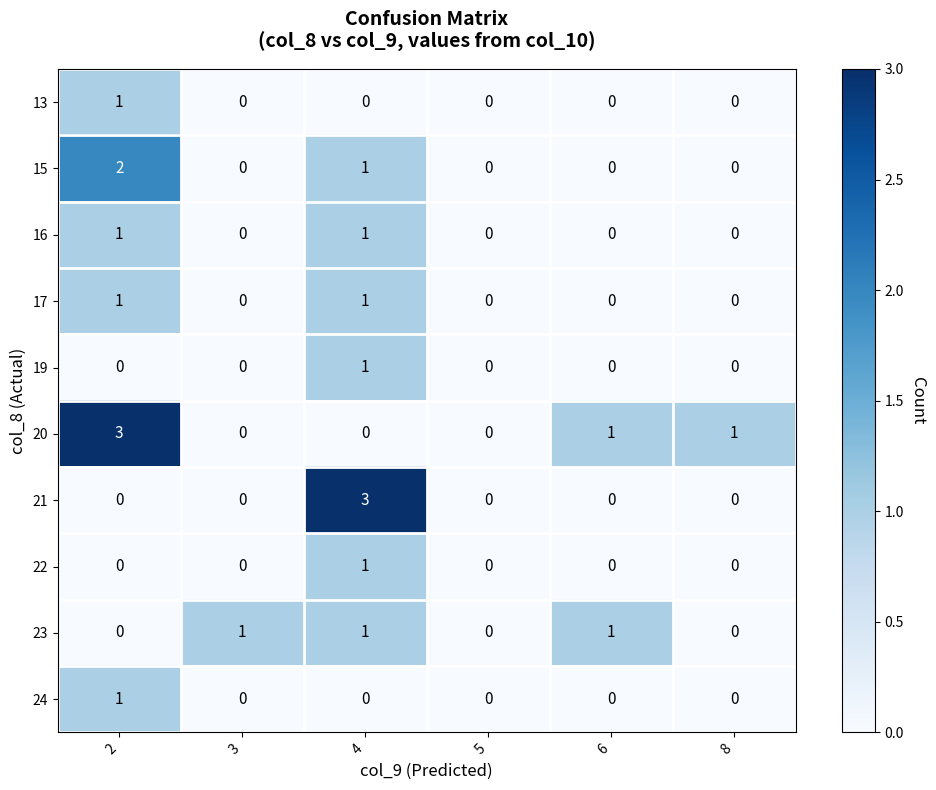

The 22 series shows 1 at 4. True or false?

True